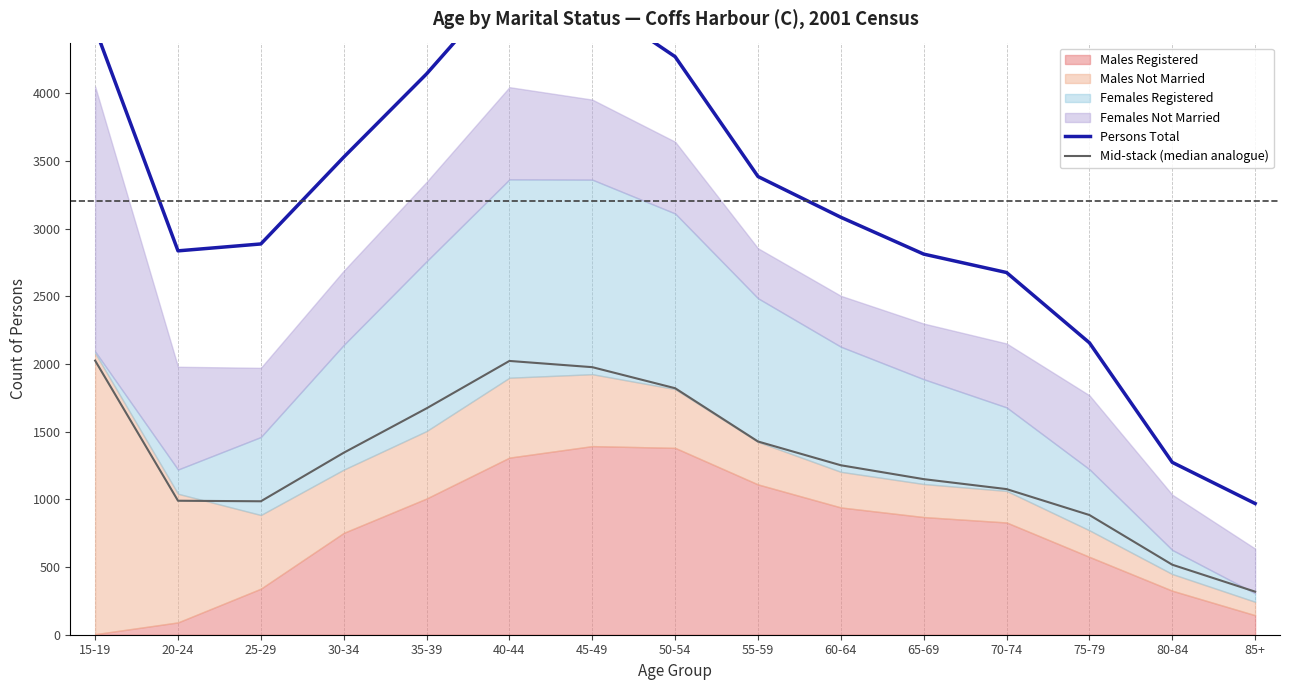

True or false: Persons Total and Mid-stack (median analogue) cross at least once.

False